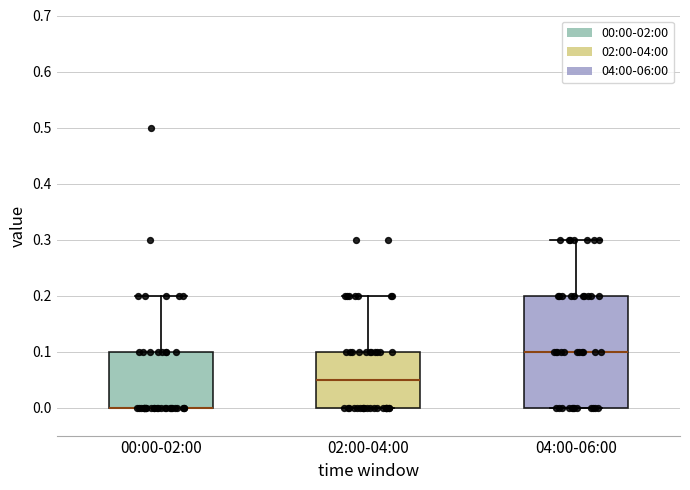

Reading left to right, read every box against the y-axis: the position of its median line, the range the box covers, and the ends of its whiskers. The values are not printed on the chart, so give them approximately, as read against the axis.

00:00-02:00: median 0.00 (drawn on the box's lower edge), box 0.00 to 0.10, whiskers 0.00 to 0.20
02:00-04:00: median 0.05, box 0.00 to 0.10, whiskers 0.00 to 0.20
04:00-06:00: median 0.10, box 0.00 to 0.20, whiskers 0.00 to 0.30